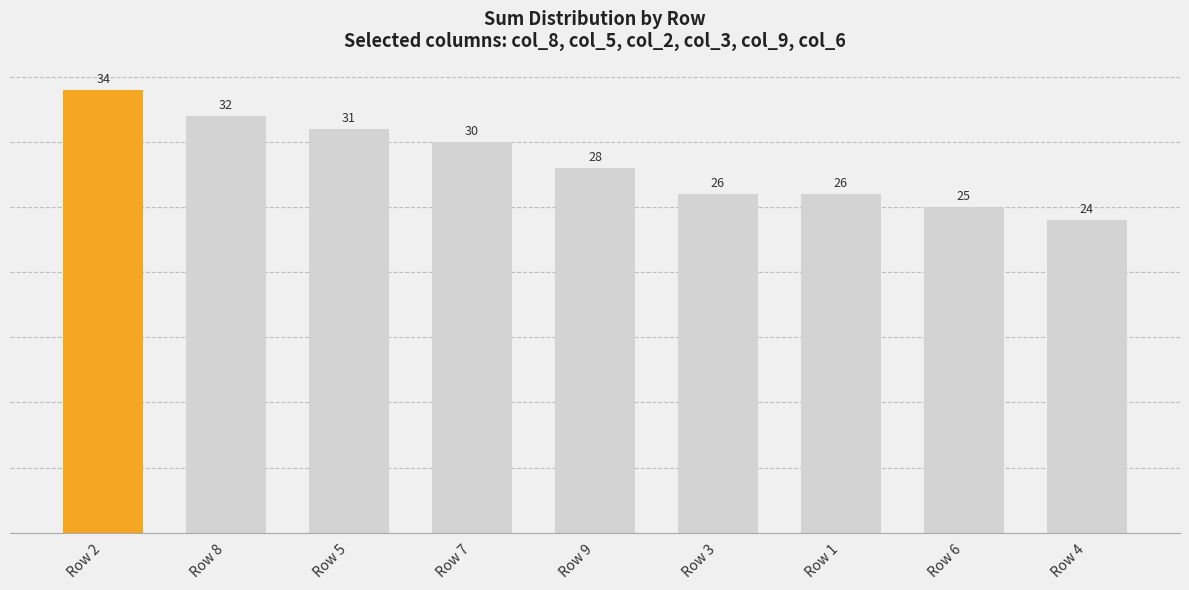

What position from the left is Row 1?

7